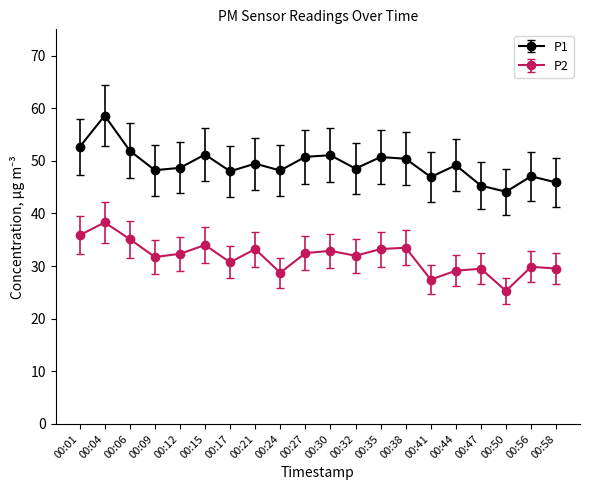

What is the difference between the maximum and minimum values in the P1 series?

14.5